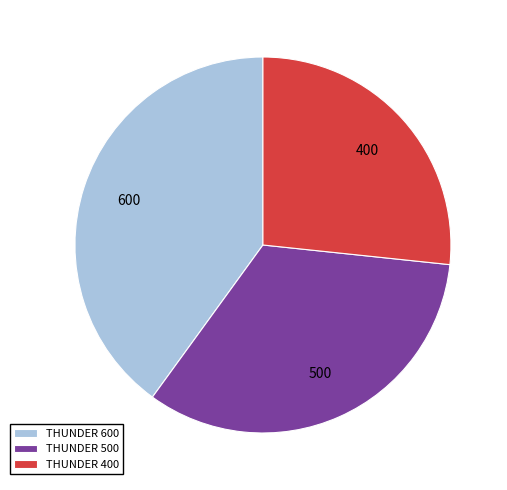

How many slices are in this pie chart?

3